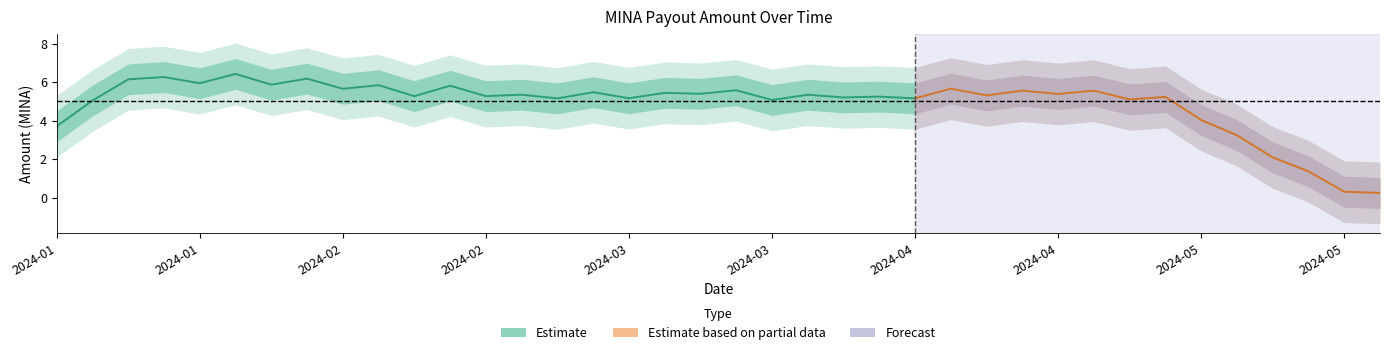

What is the change in value from 2024-02-28 to 2024-04-17?

+0.2